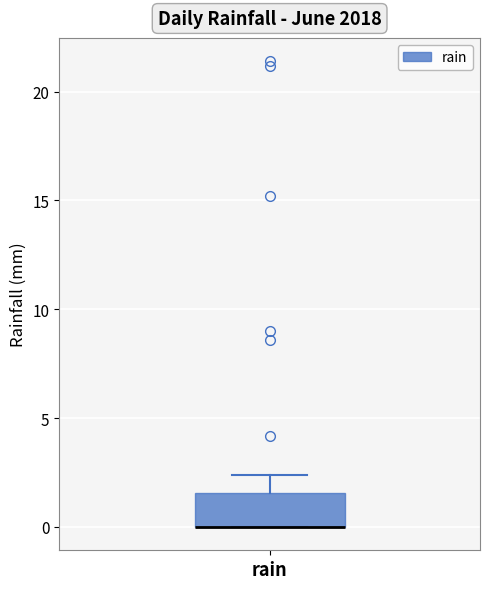

Where is the upper edge of the box for rain on the y-axis? The values are not printed on the chart, so give them approximately, as read against the axis.

1.5